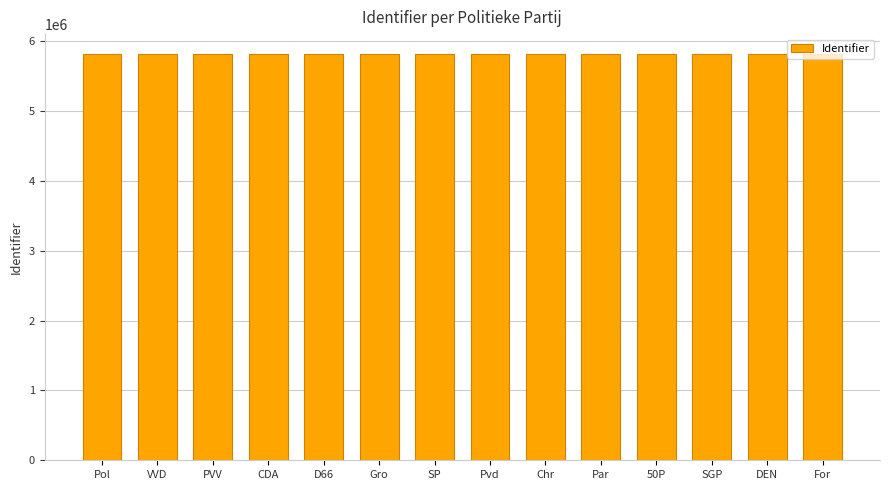

Is it true that the value at PVV is 5812869?

True